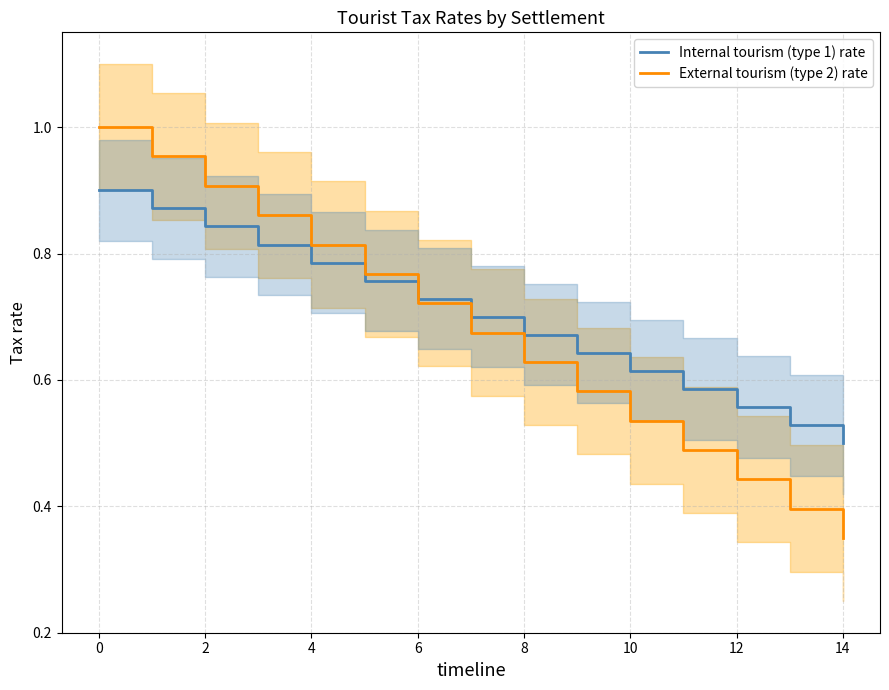

List the series in order of their peak value, highest first.

External tourism (type 2) rate, Internal tourism (type 1) rate